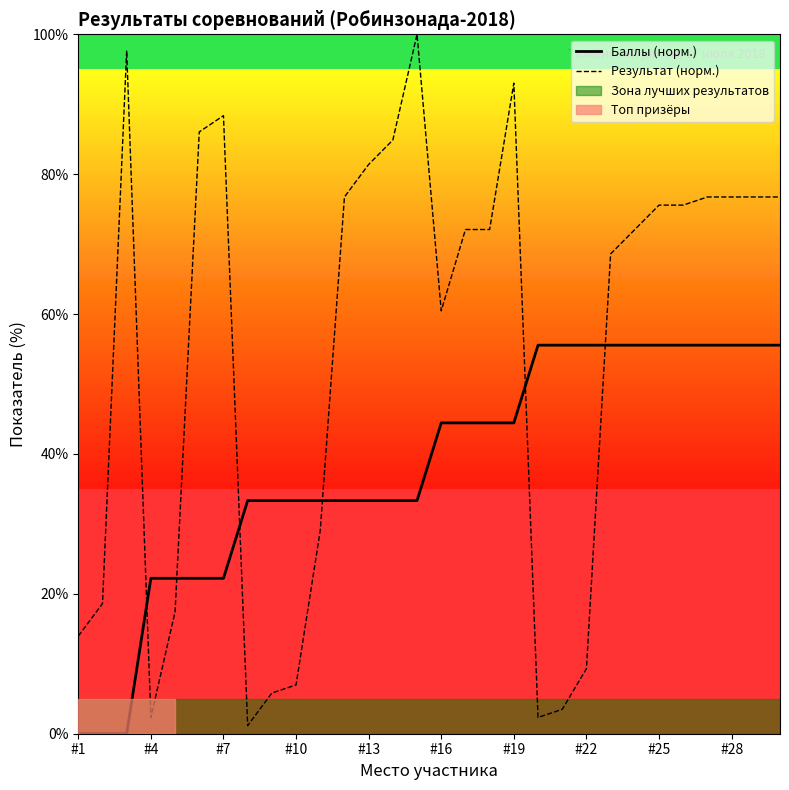

Is the value of Баллы (норм.) at 19 greater than the value of Результат (норм.) at #22?

Yes